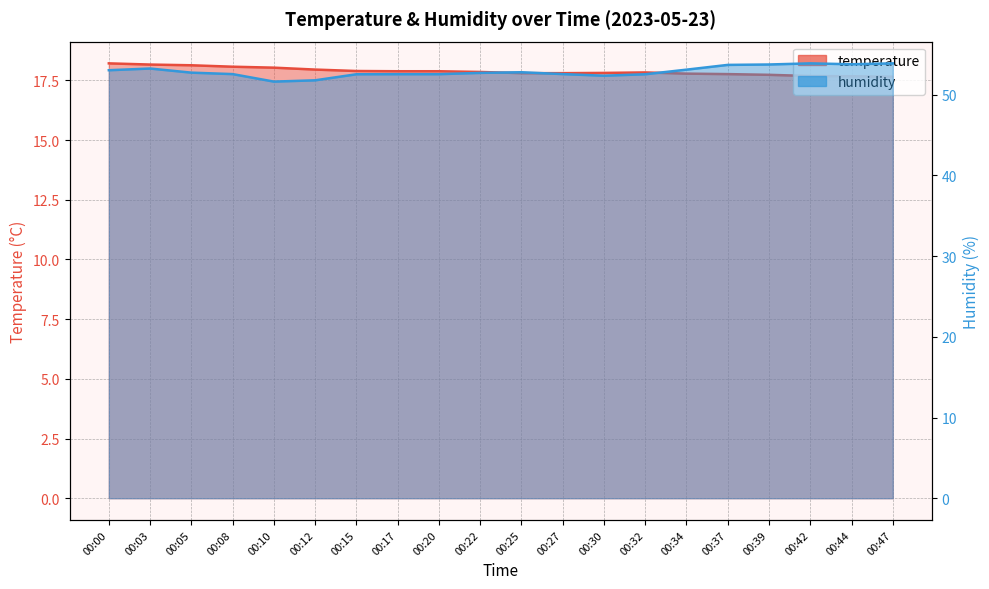

Where is the first local maximum for humidity?

00:03